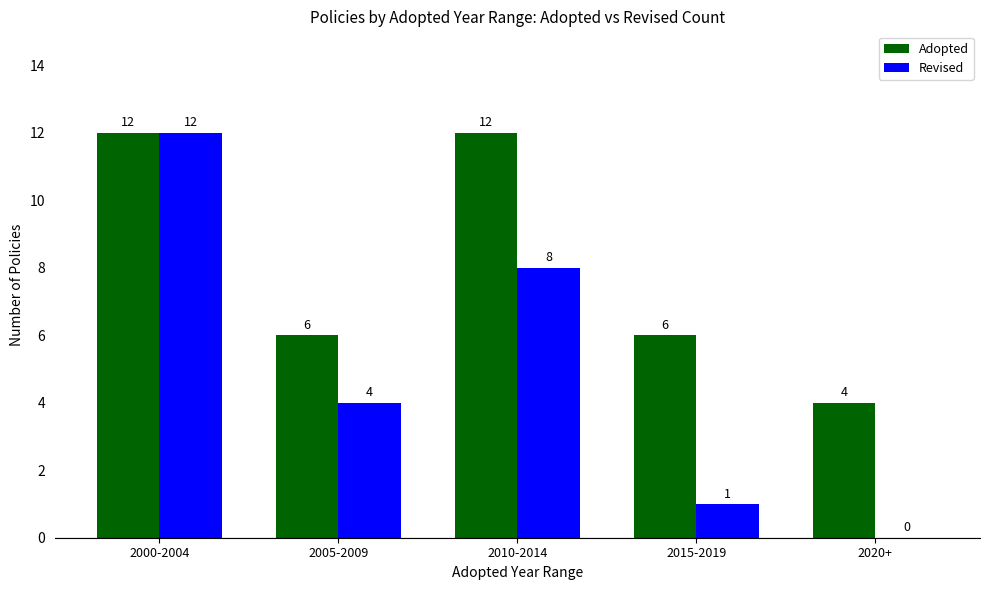

What is the sum of all Revised values?

25